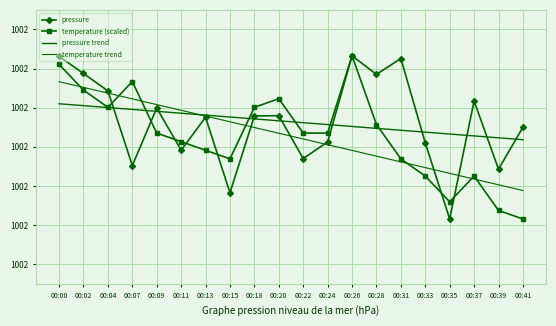

List the labels in order of temperature (scaled) value, largest first.

00:26, 00:00, 00:07, 00:02, 00:20, 00:04, 00:18, 00:28, 00:09, 00:22, 00:24, 00:11, 00:13, 00:15, 00:31, 00:33, 00:37, 00:35, 00:39, 00:41